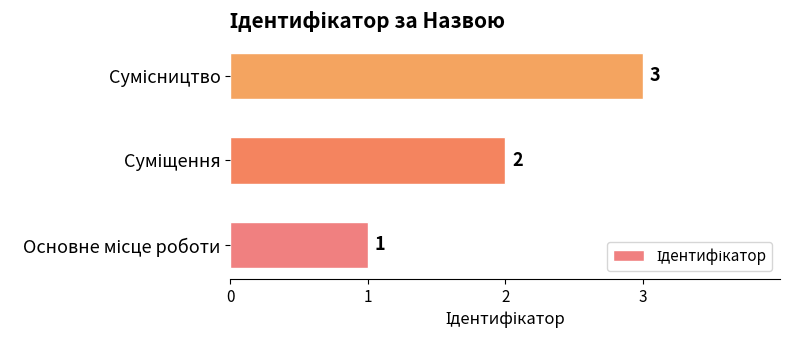

What is the difference between the maximum and minimum values?

2